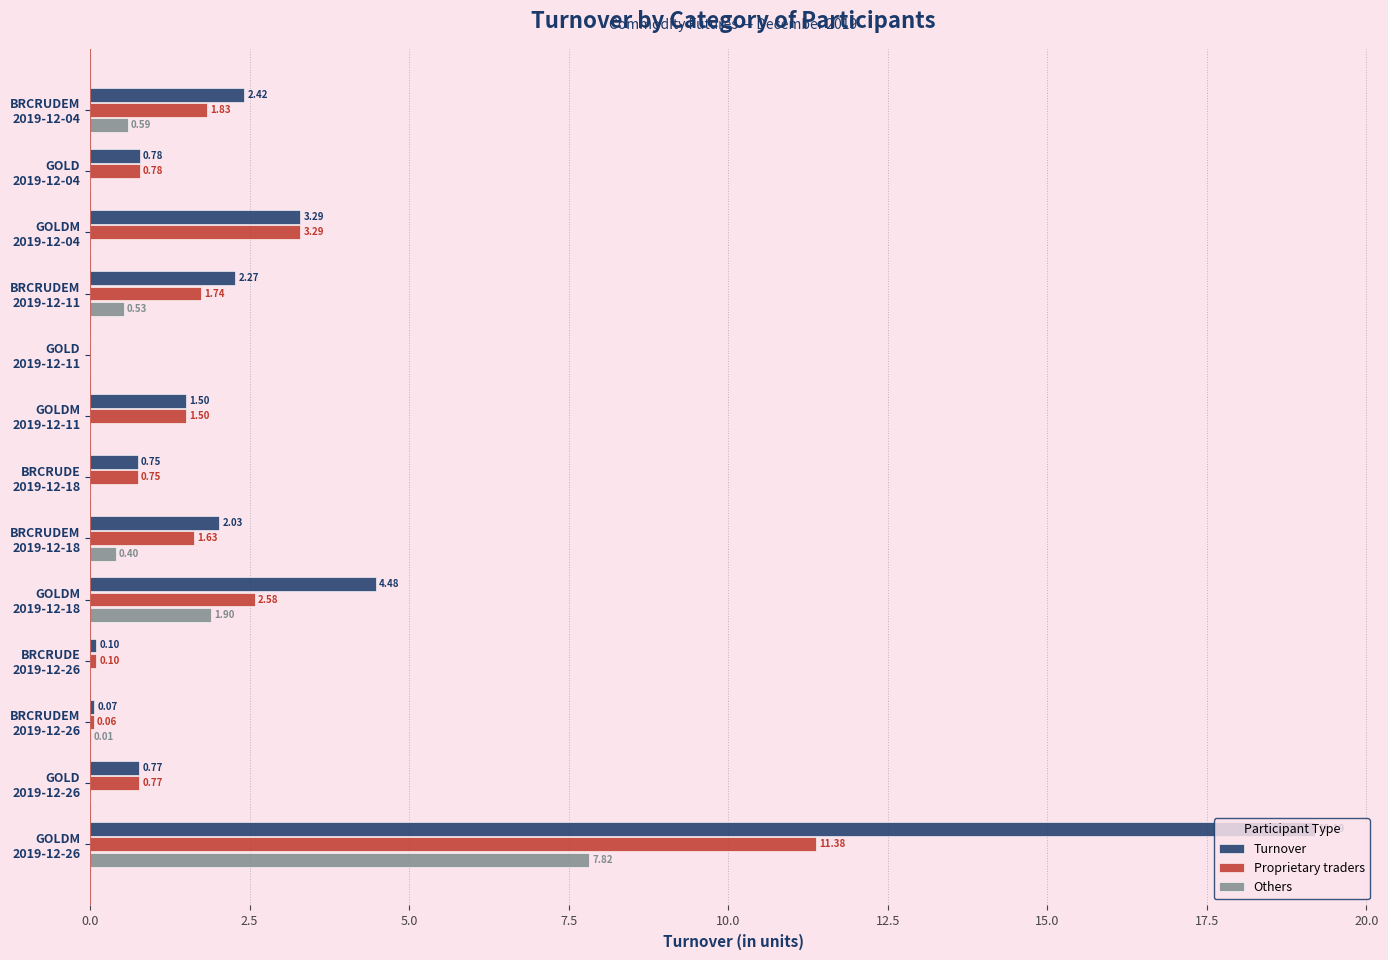

Count the number of categories in the chart.

13